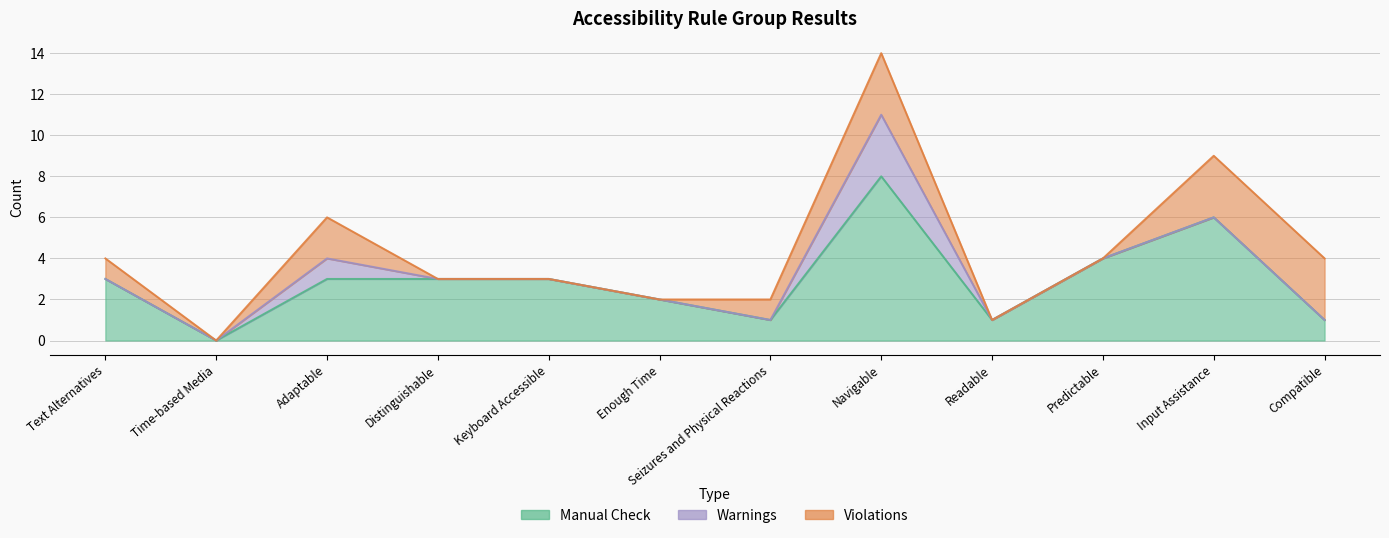

How many series are shown in this chart?

3